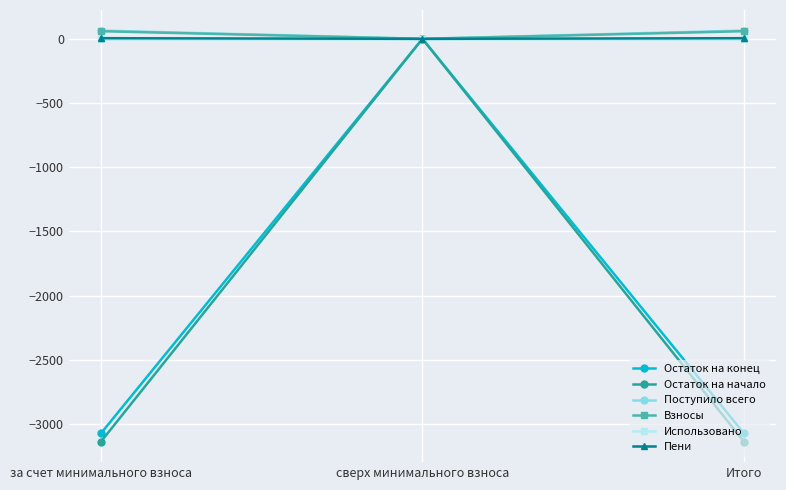

At which label does Остаток на начало reach its peak?

сверх минимального взноса